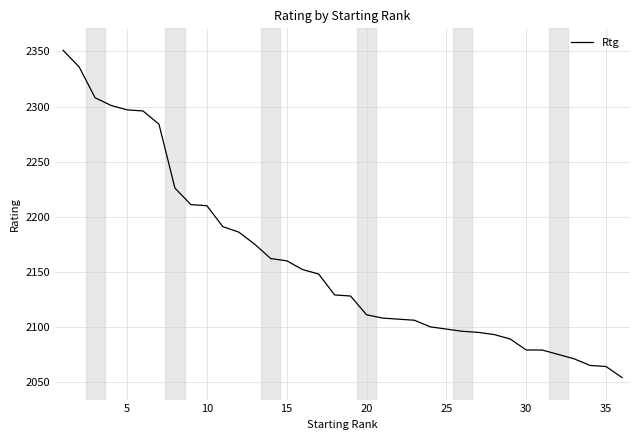

What is the minimum value shown in the chart?

2054